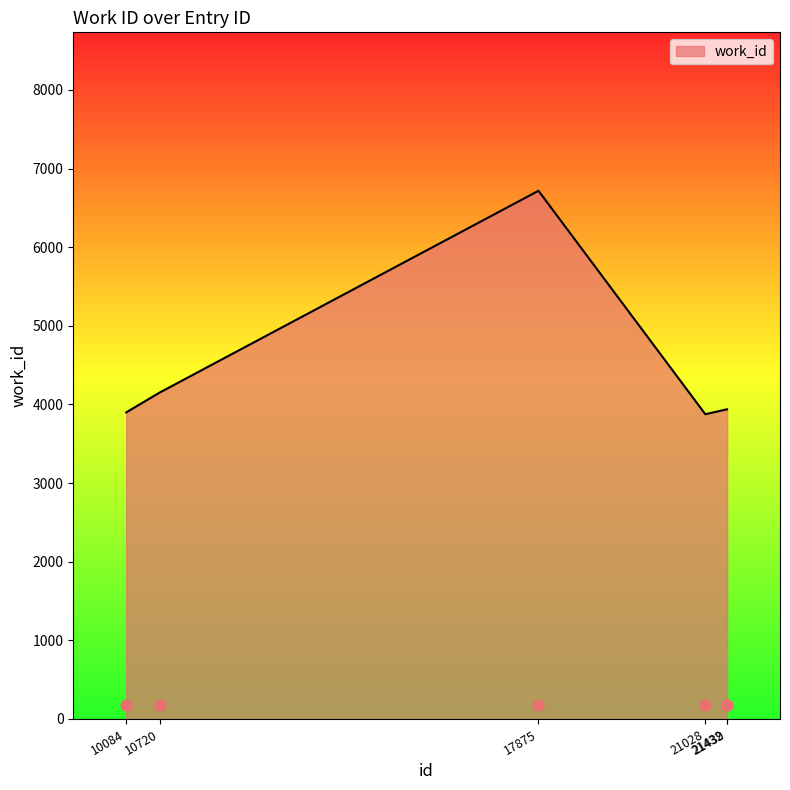

Approximately how many times larger is the value at 21028 compared to 21432?

1.0